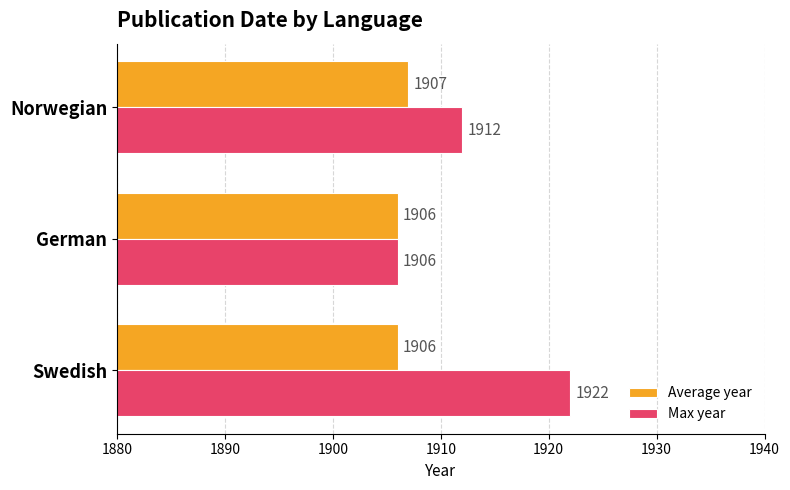

The value of Max year at Norwegian is 979. True or false?

False